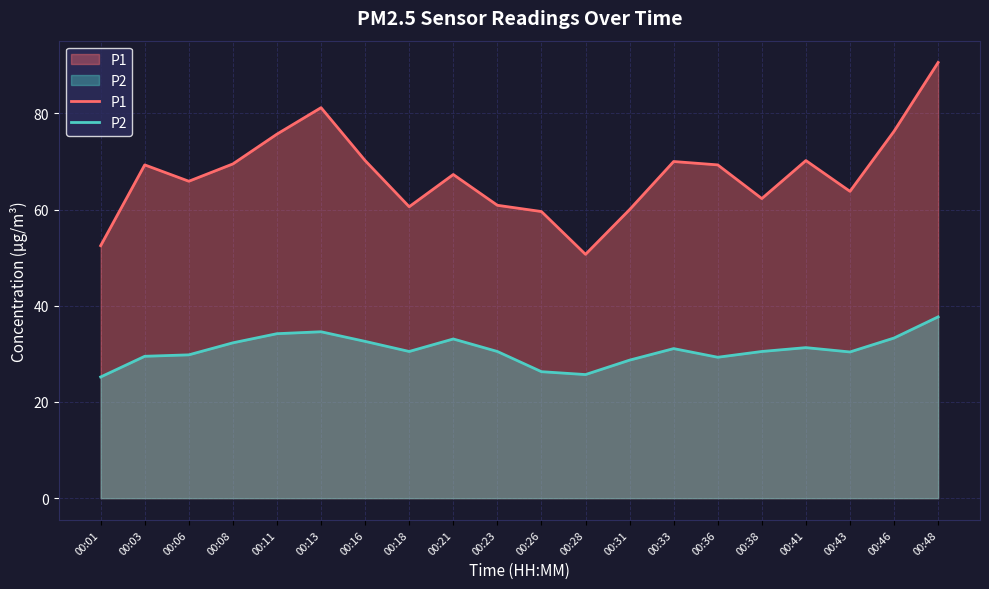

Reading left to right, transcribe all the data shown in this chart.

P1: 52.5	69.3	65.9	69.5	75.7	81.2	70.2	60.6	67.3	60.9	59.6	50.7	60.0	70.0	69.3	62.3	70.2	63.8	76.3	90.6
P2: 25.2	29.5	29.8	32.3	34.2	34.6	32.6	30.5	33.1	30.5	26.3	25.7	28.7	31.1	29.3	30.5	31.3	30.4	33.3	37.7